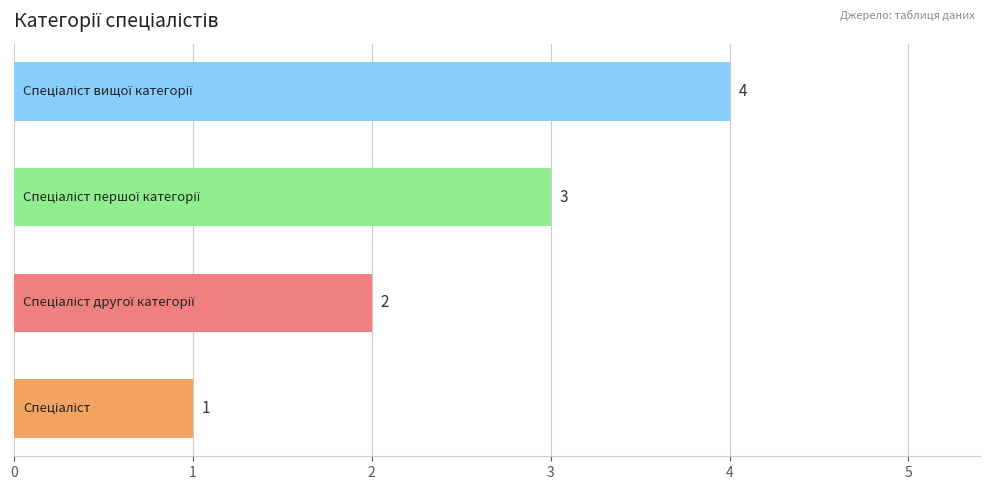

What is the maximum value shown in the chart?

4